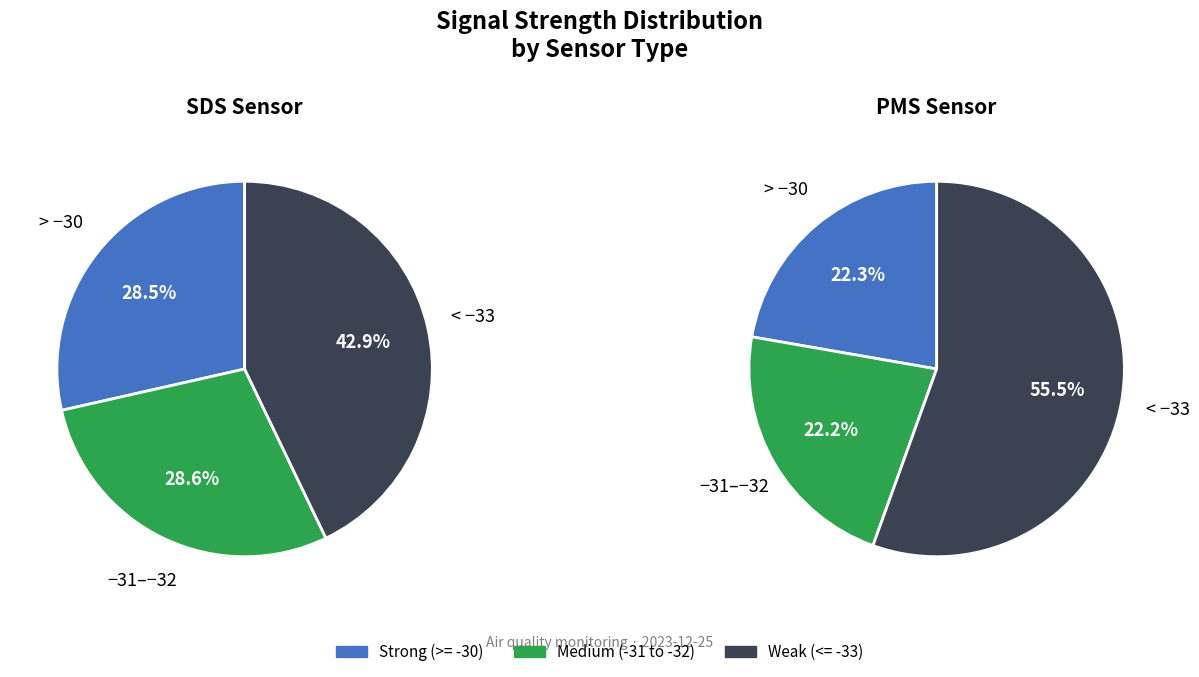

The Signal -35 slice represents 23% of the pie. True or false?

False